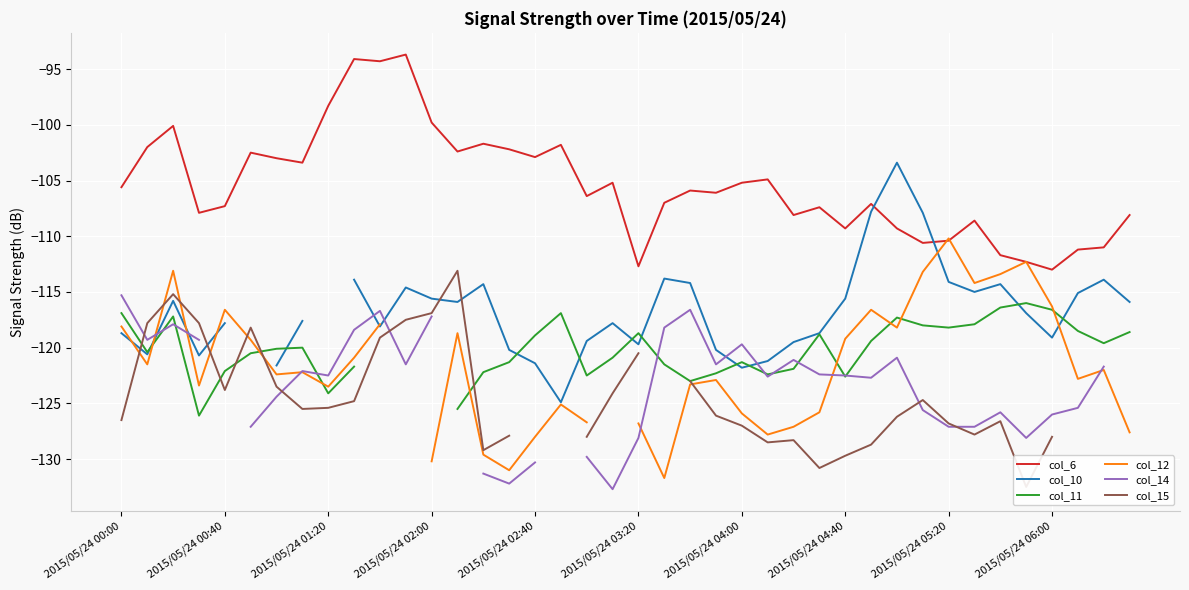

What position from the left is 38?

39